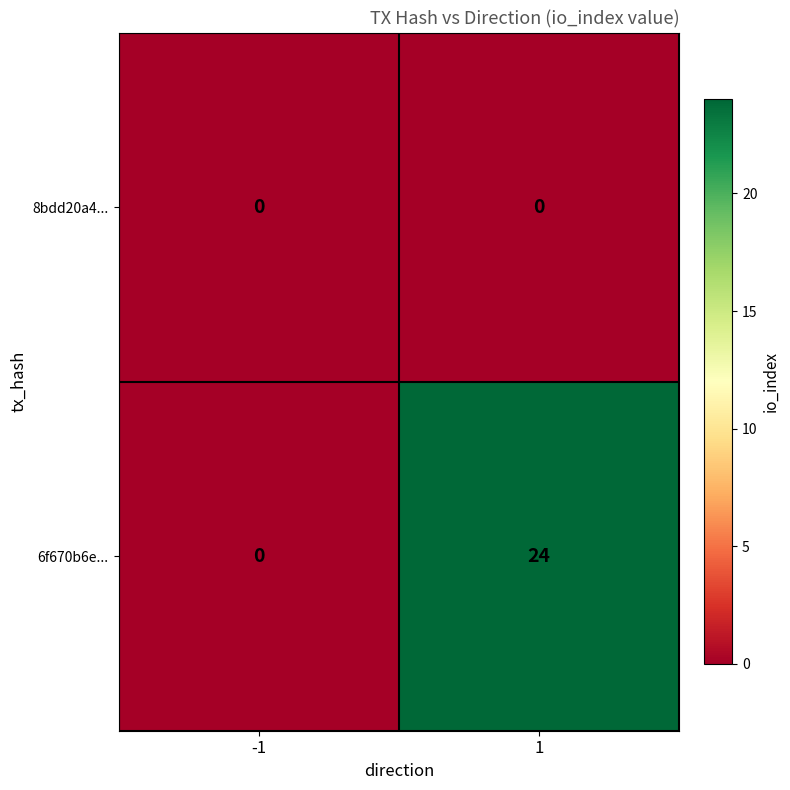

Rank the series at 1 from lowest to highest value.

8bdd20a4..., 6f670b6e...